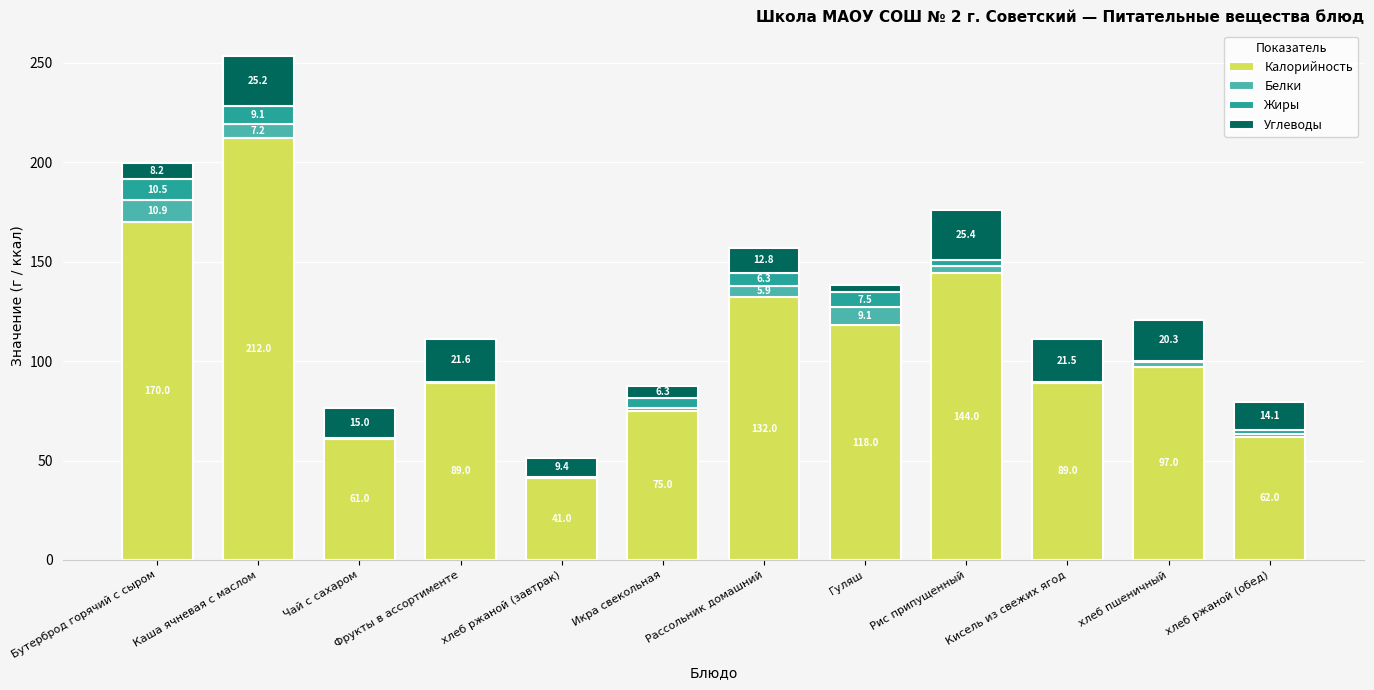

Is it true that Калорийность equals 41.0 at хлеб ржаной (завтрак)?

True